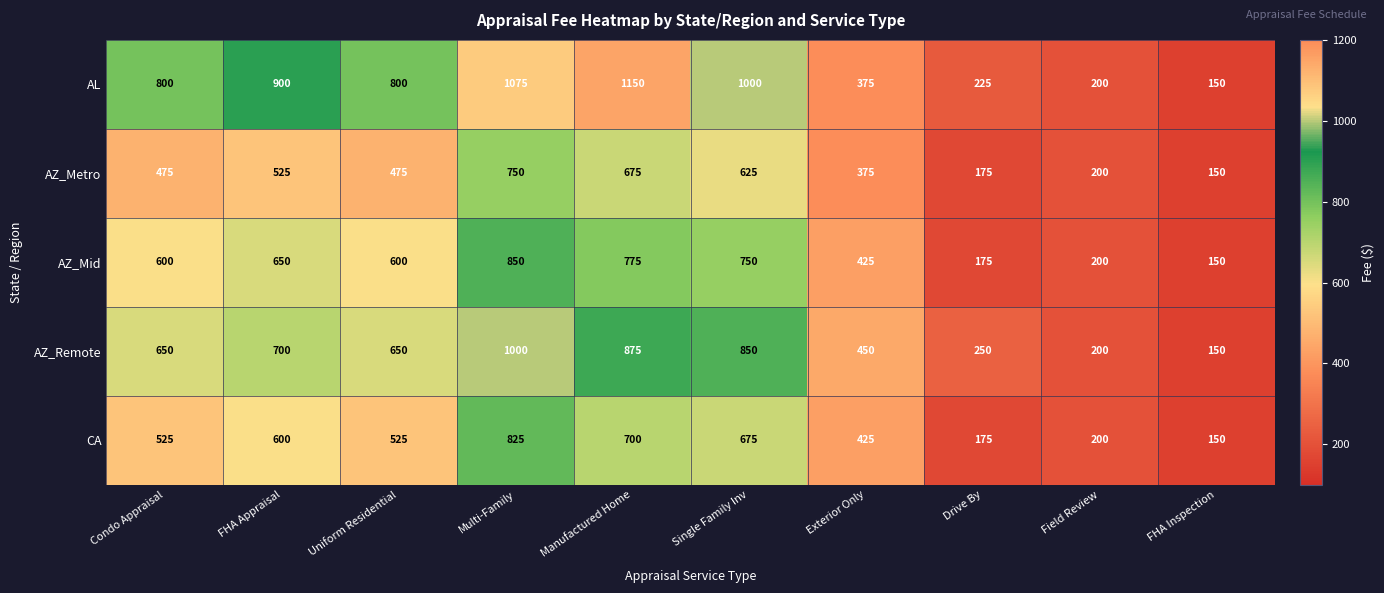

The CA series shows 1072 at Single Family Inv. True or false?

False